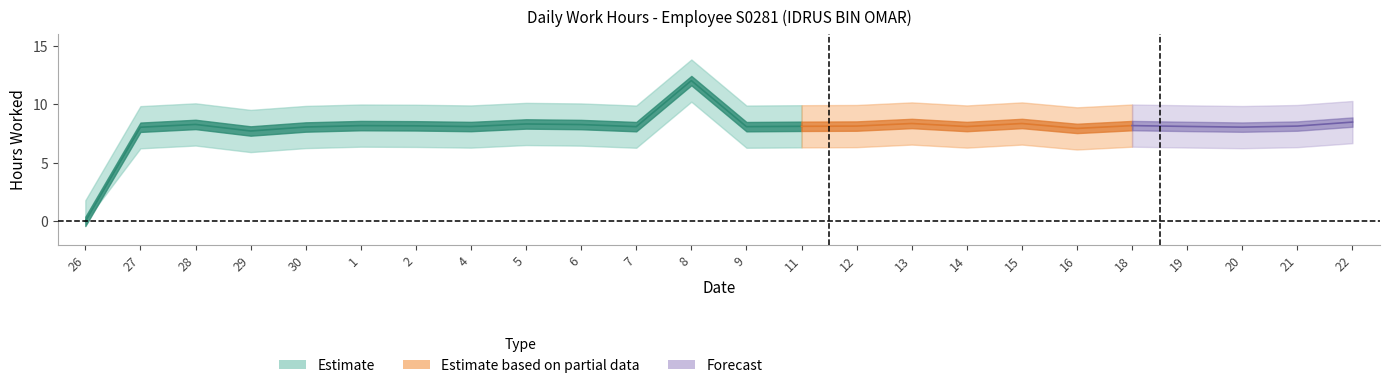

Does the chart have visible grid lines?

No